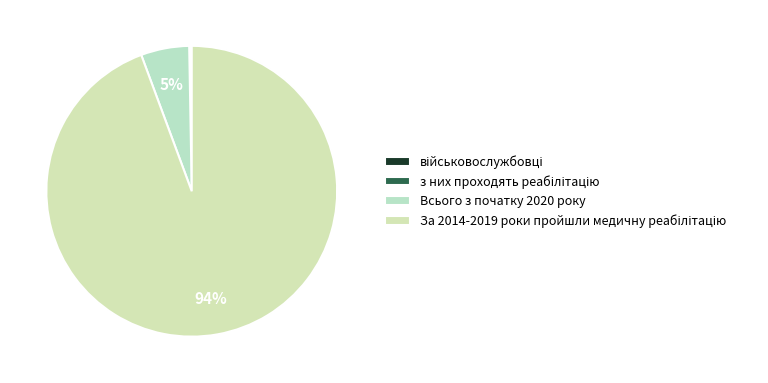

How many slices are in this pie chart?

4